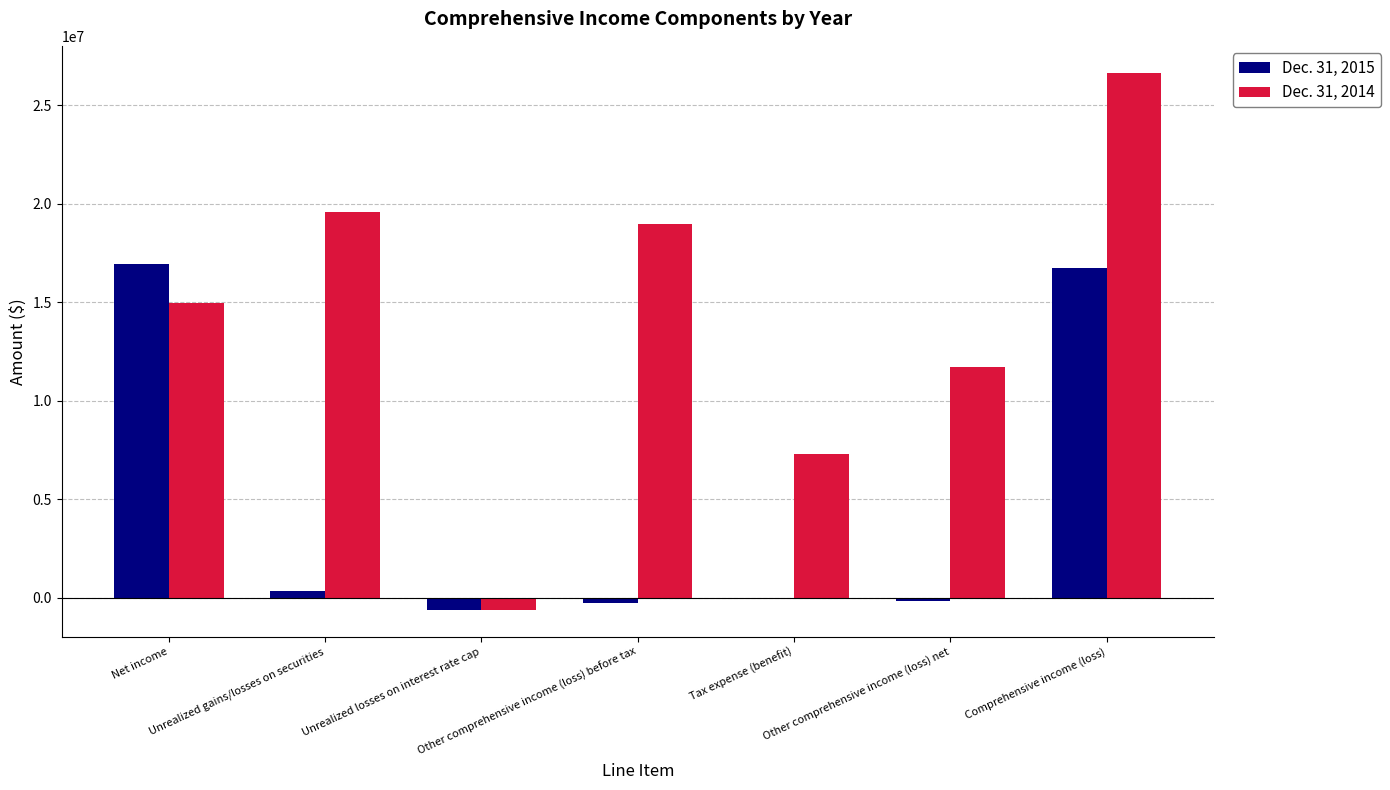

Read the Dec. 31, 2015 value at Comprehensive income (loss).

16739268